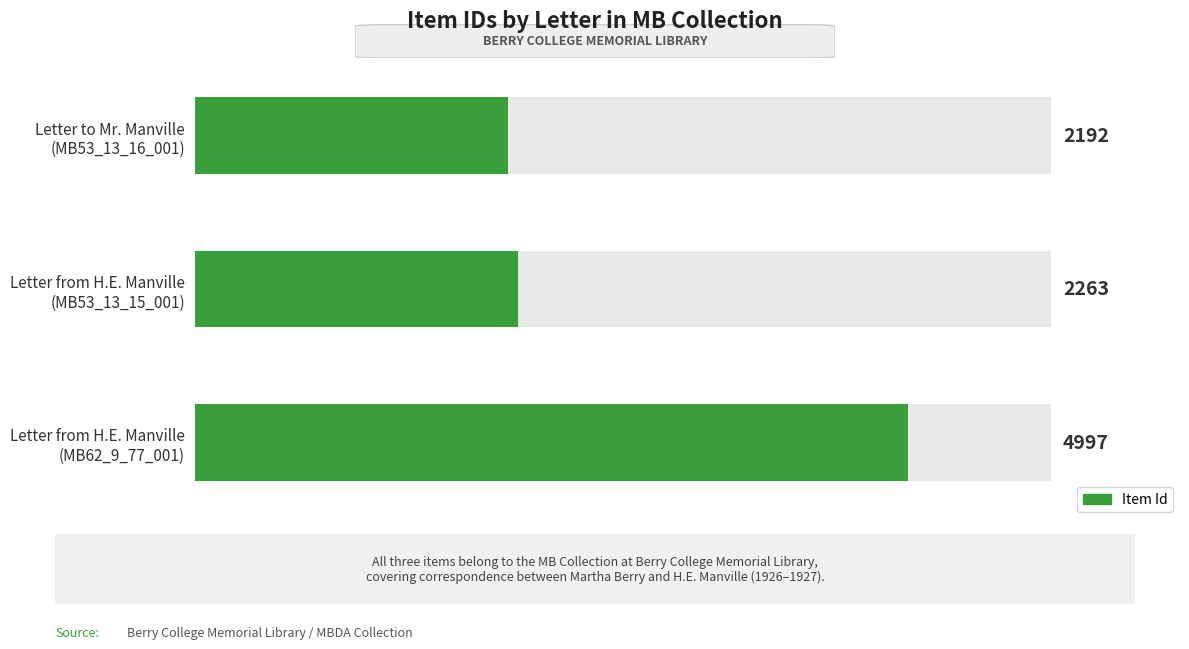

How many values exceed 2263?

1